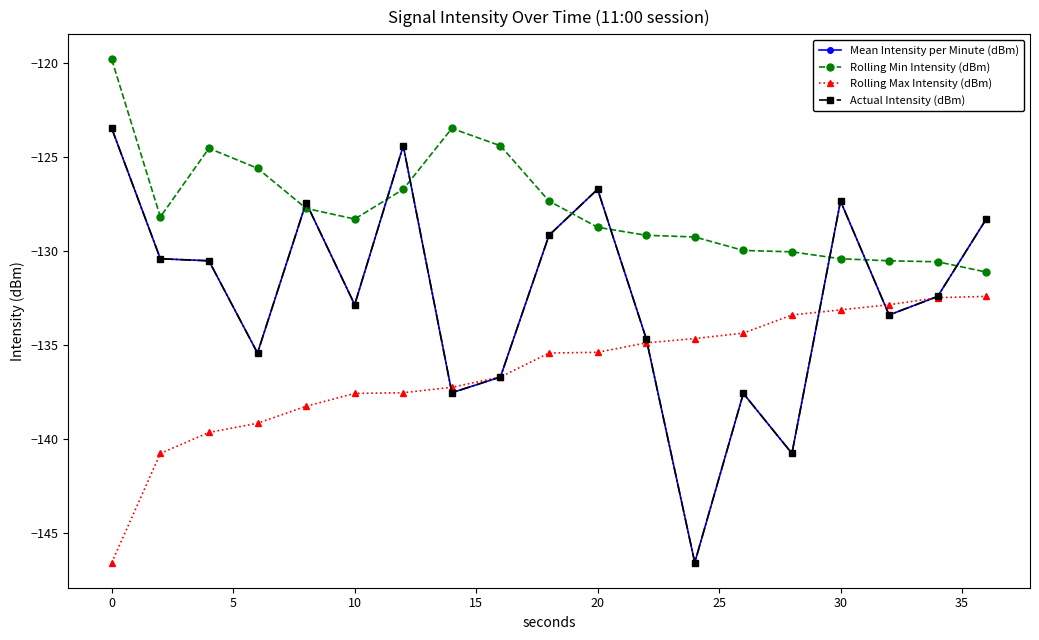

What is the sum of all Rolling Max Intensity (dBm) values?

-2592.3